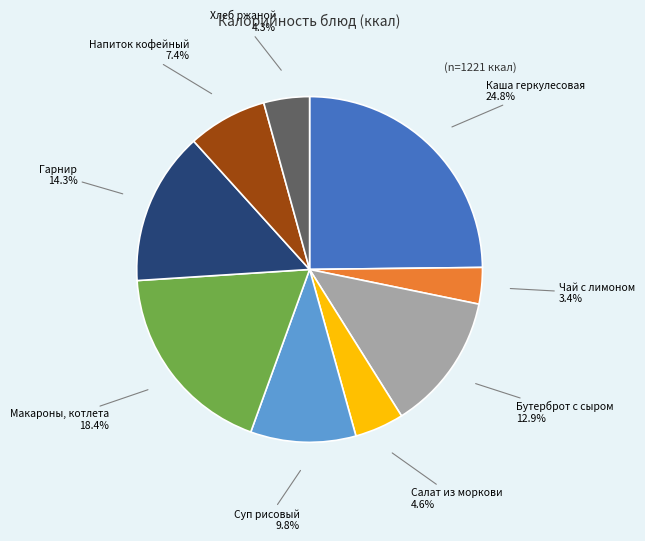

What is the smallest slice in the pie chart?

Чай с лимоном